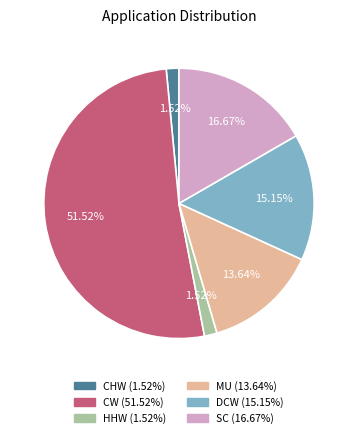

To the nearest percent, what is the difference between the largest and smallest slice percentages?

50%